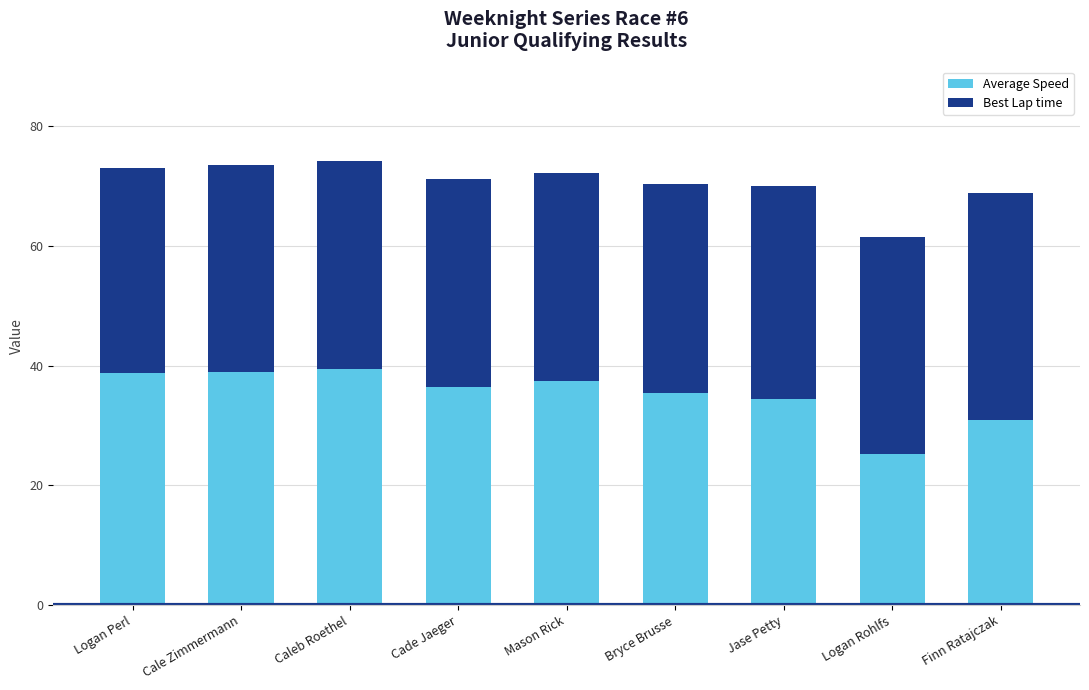

The value of Average Speed at Logan Rohlfs is 37.6. True or false?

False